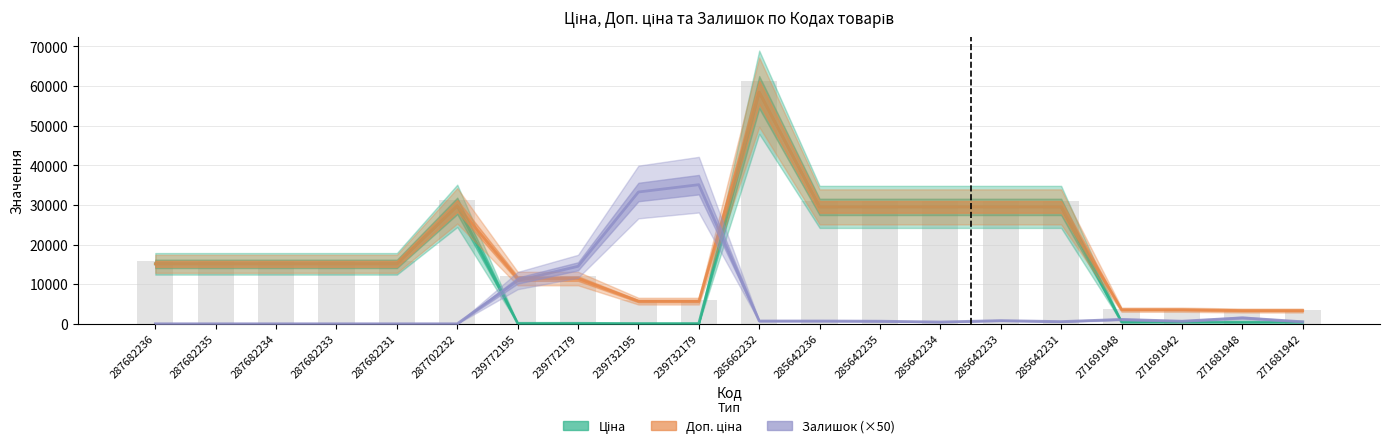

At which label is Доп. ціна closest to 30879?

287702232